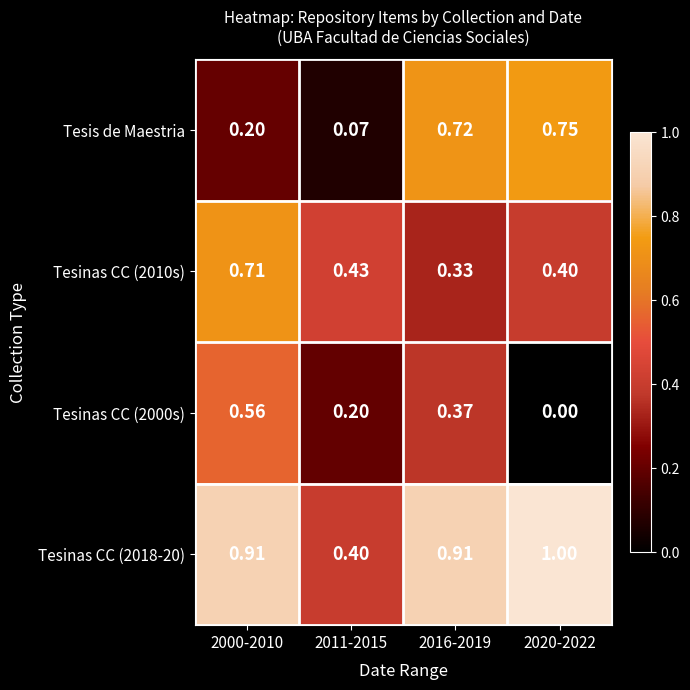

Which series has the widest spread of values?

Tesis de Maestria